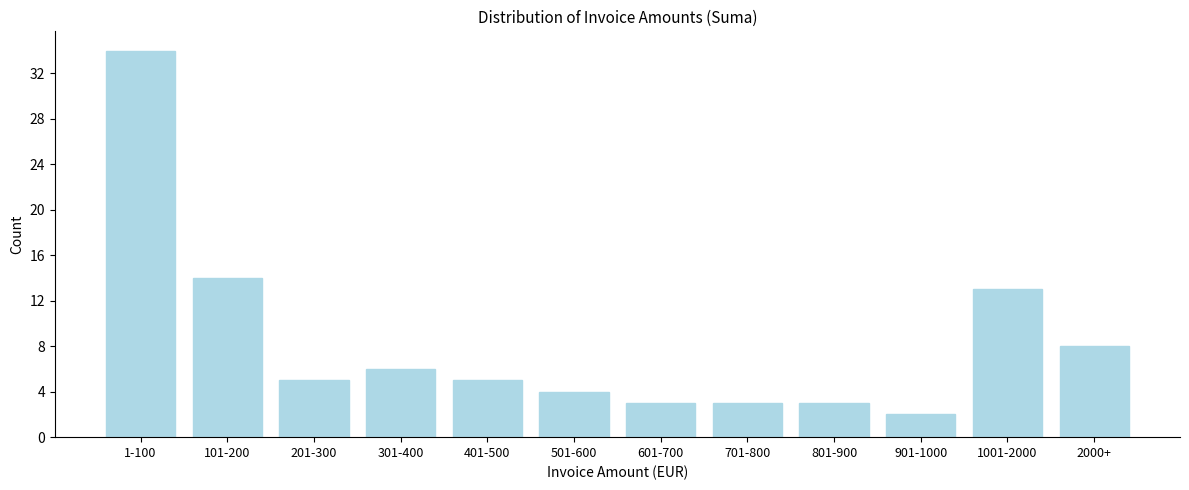

Reading right to left, transcribe all the data shown in this chart.

2000+=8	1001-2000=13	901-1000=2	801-900=3	701-800=3	601-700=3	501-600=4	401-500=5	301-400=6	201-300=5	101-200=14	1-100=34